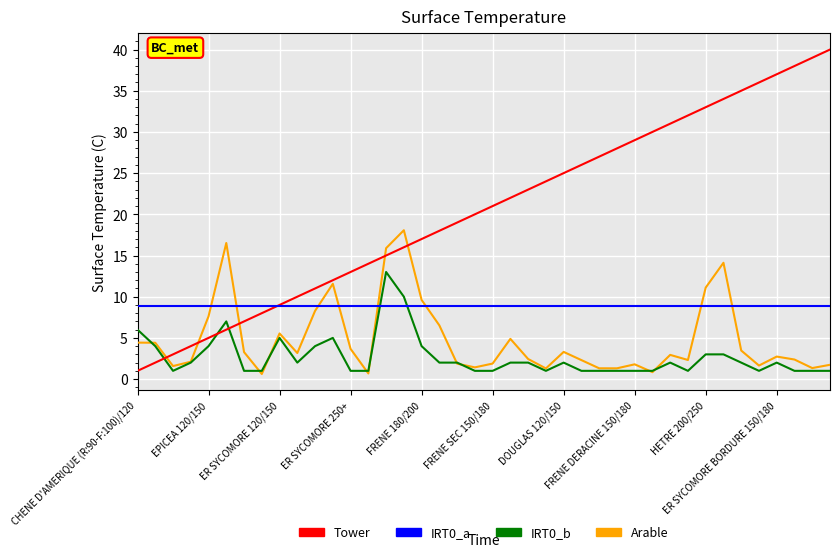

What is the greatest value displayed?

40.0